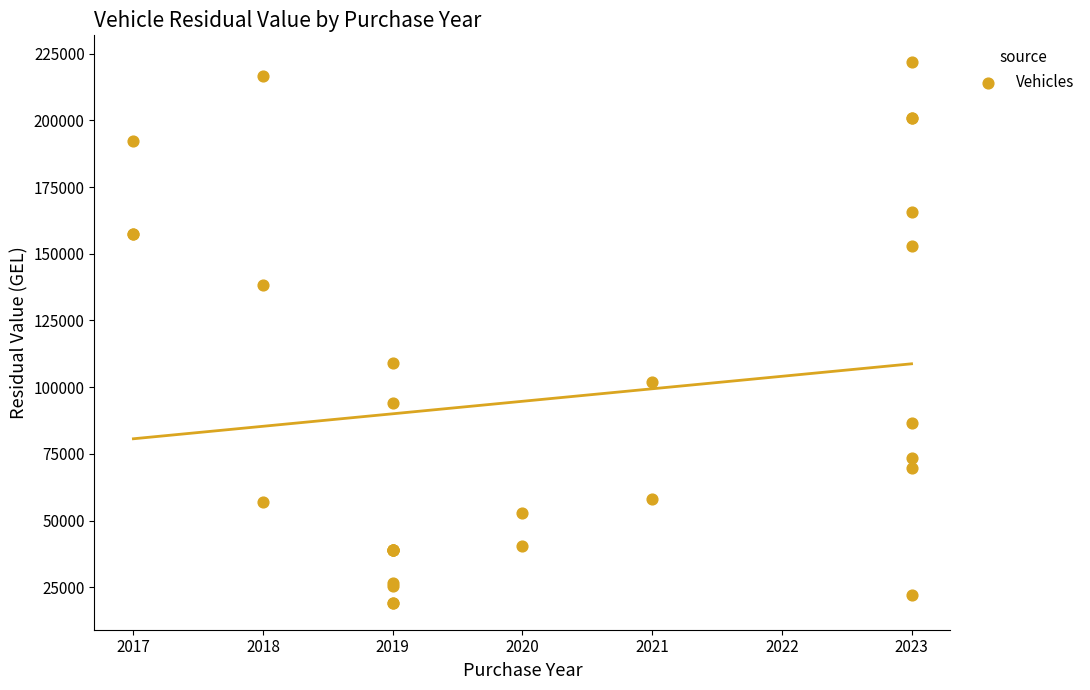

What Y value in the scatter plot is closest to 120479?

109014.8